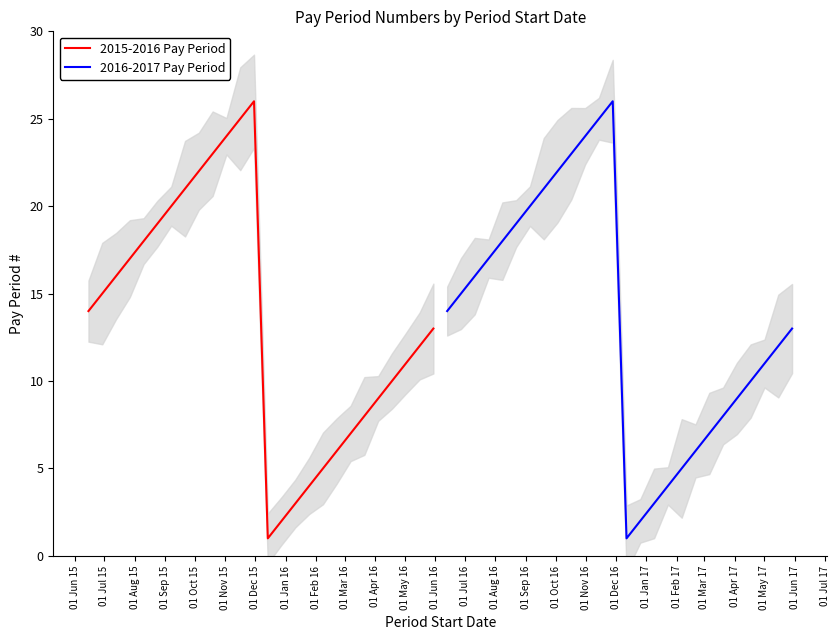

What position from the right is 01 Dec 16?

8